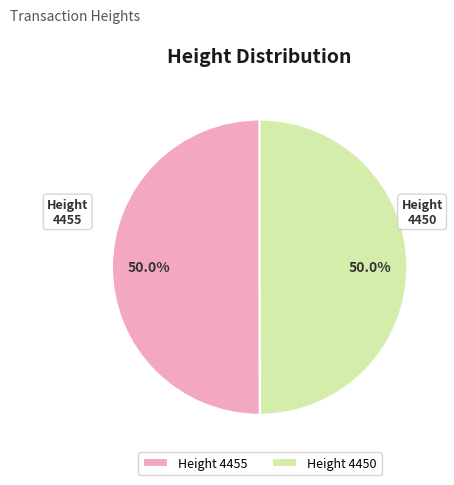

What is the ratio of the value at 4450 to the value at 4455?

1.0